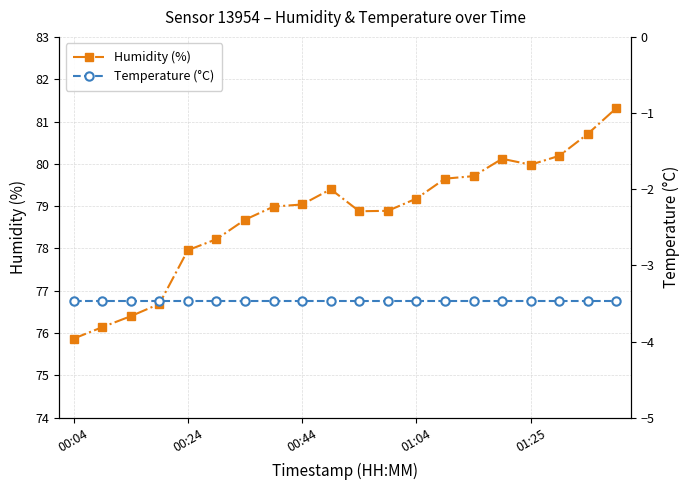

At which label does Humidity (%) reach its minimum?

00:04